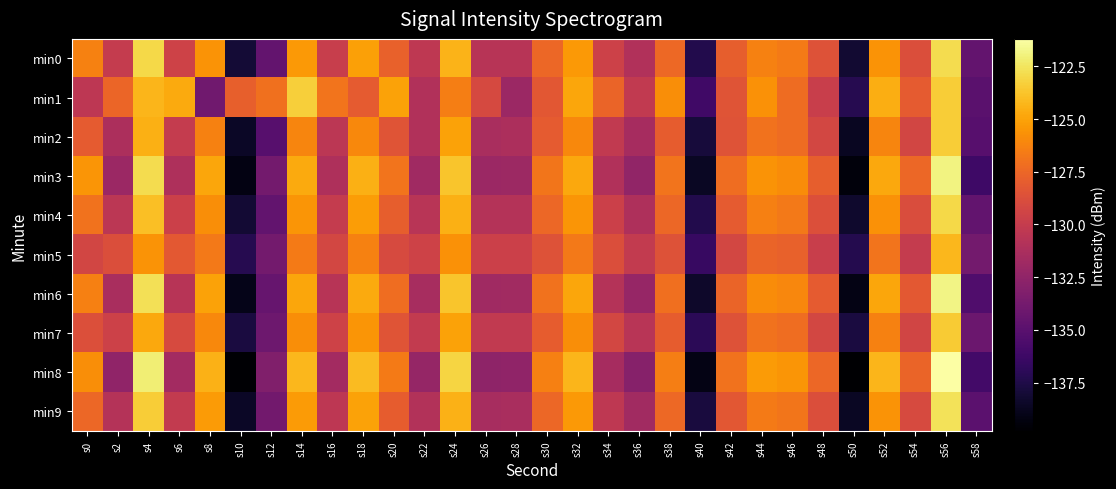

Reading left to right, transcribe all the data shown in this chart.

min0: s0=-126.3	s2=-130.1	s4=-123.0	s6=-129.5	s8=-125.6	s10=-138.0	s12=-134.5	s14=-125.4	s16=-129.8	s18=-125.1	s20=-127.8	s22=-130.3	s24=-124.4	s26=-130.7	s28=-130.7	s30=-127.5	s32=-125.4	s34=-129.6	s36=-131.0	s38=-127.4	s40=-137.4	s42=-127.9	s44=-126.3	s46=-126.6	s48=-128.6	s50=-138.2	s52=-125.6	s54=-128.8	s56=-122.9	s58=-134.5
min1: s0=-130.4	s2=-127.6	s4=-124.3	s6=-124.7	s8=-134.0	s10=-127.8	s12=-127.1	s14=-123.3	s16=-126.9	s18=-128.1	s20=-125.0	s22=-131.0	s24=-126.5	s26=-129.1	s28=-132.0	s30=-128.3	s32=-124.9	s34=-127.6	s36=-130.2	s38=-125.8	s40=-136.1	s42=-128.4	s44=-125.7	s46=-127.3	s48=-129.8	s50=-137.2	s52=-124.6	s54=-128.1	s56=-123.4	s58=-135.0
min2: s0=-128.1	s2=-131.2	s4=-124.5	s6=-130.0	s8=-126.3	s10=-138.5	s12=-135.1	s14=-126.2	s16=-130.5	s18=-126.0	s20=-128.4	s22=-131.0	s24=-125.0	s26=-131.3	s28=-131.2	s30=-128.1	s32=-126.0	s34=-130.2	s36=-131.5	s38=-128.0	s40=-137.9	s42=-128.5	s44=-127.0	s46=-127.3	s48=-129.2	s50=-138.7	s52=-126.2	s54=-129.3	s56=-123.4	s58=-135.1
min3: s0=-125.5	s2=-132.0	s4=-122.8	s6=-131.1	s8=-124.9	s10=-139.2	s12=-133.8	s14=-124.7	s16=-131.1	s18=-124.5	s20=-126.9	s22=-131.8	s24=-123.7	s26=-132.0	s28=-131.9	s30=-126.8	s32=-124.8	s34=-131.0	s36=-132.4	s38=-126.9	s40=-138.6	s42=-127.2	s44=-125.6	s46=-125.9	s48=-127.9	s50=-139.4	s52=-124.8	s54=-127.5	s56=-121.9	s58=-136.2
min4: s0=-127.0	s2=-130.5	s4=-123.9	s6=-129.7	s8=-125.8	s10=-138.1	s12=-134.6	s14=-125.5	s16=-130.0	s18=-125.2	s20=-127.9	s22=-130.6	s24=-124.5	s26=-130.8	s28=-130.8	s30=-127.5	s32=-125.5	s34=-129.7	s36=-131.1	s38=-127.5	s40=-137.4	s42=-128.1	s44=-126.4	s46=-126.7	s48=-128.7	s50=-138.3	s52=-125.7	s54=-128.9	s56=-123.0	s58=-134.6
min5: s0=-129.3	s2=-128.8	s4=-125.6	s6=-128.2	s8=-126.7	s10=-137.2	s12=-133.8	s14=-126.6	s16=-129.2	s18=-126.3	s20=-129.0	s22=-129.5	s24=-125.7	s26=-129.7	s28=-129.7	s30=-128.6	s32=-126.7	s34=-128.8	s36=-130.1	s38=-128.6	s40=-136.5	s42=-129.2	s44=-127.6	s46=-127.8	s48=-129.8	s50=-137.3	s52=-126.9	s54=-130.0	s56=-124.2	s58=-133.8
min6: s0=-126.4	s2=-131.3	s4=-122.7	s6=-130.7	s8=-125.0	s10=-139.0	s12=-134.4	s14=-124.9	s16=-130.7	s18=-124.7	s20=-127.2	s22=-131.4	s24=-123.7	s26=-131.8	s28=-131.7	s30=-127.0	s32=-124.9	s34=-130.8	s36=-132.2	s38=-127.1	s40=-138.4	s42=-127.6	s44=-125.9	s46=-126.1	s48=-128.1	s50=-139.1	s52=-124.9	s54=-128.2	s56=-121.8	s58=-135.4
min7: s0=-128.7	s2=-129.6	s4=-124.8	s6=-129.0	s8=-126.0	s10=-137.7	s12=-134.1	s14=-125.8	s16=-129.5	s18=-125.5	s20=-128.4	s22=-130.1	s24=-125.0	s26=-130.2	s28=-130.2	s30=-128.0	s32=-125.8	s34=-129.2	s36=-130.6	s38=-128.0	s40=-137.0	s42=-128.6	s44=-127.0	s46=-127.2	s48=-129.2	s50=-137.7	s52=-126.3	s54=-129.4	s56=-123.5	s58=-134.2
min8: s0=-125.8	s2=-132.5	s4=-122.1	s6=-131.6	s8=-124.4	s10=-139.7	s12=-133.2	s14=-124.2	s16=-131.6	s18=-124.1	s20=-126.6	s22=-132.3	s24=-123.1	s26=-132.6	s28=-132.5	s30=-126.4	s32=-124.3	s34=-131.5	s36=-132.9	s38=-126.5	s40=-139.1	s42=-127.0	s44=-125.3	s46=-125.5	s48=-127.5	s50=-139.8	s52=-124.3	s54=-127.6	s56=-121.2	s58=-136.0
min9: s0=-127.5	s2=-130.8	s4=-123.4	s6=-130.1	s8=-125.3	s10=-138.5	s12=-133.9	s14=-125.3	s16=-130.4	s18=-125.0	s20=-128.0	s22=-130.9	s24=-124.4	s26=-131.4	s28=-131.3	s30=-127.5	s32=-125.4	s34=-130.3	s36=-131.7	s38=-127.4	s40=-137.8	s42=-128.3	s44=-126.6	s46=-126.8	s48=-128.8	s50=-138.6	s52=-125.6	s54=-129.0	s56=-122.6	s58=-134.9